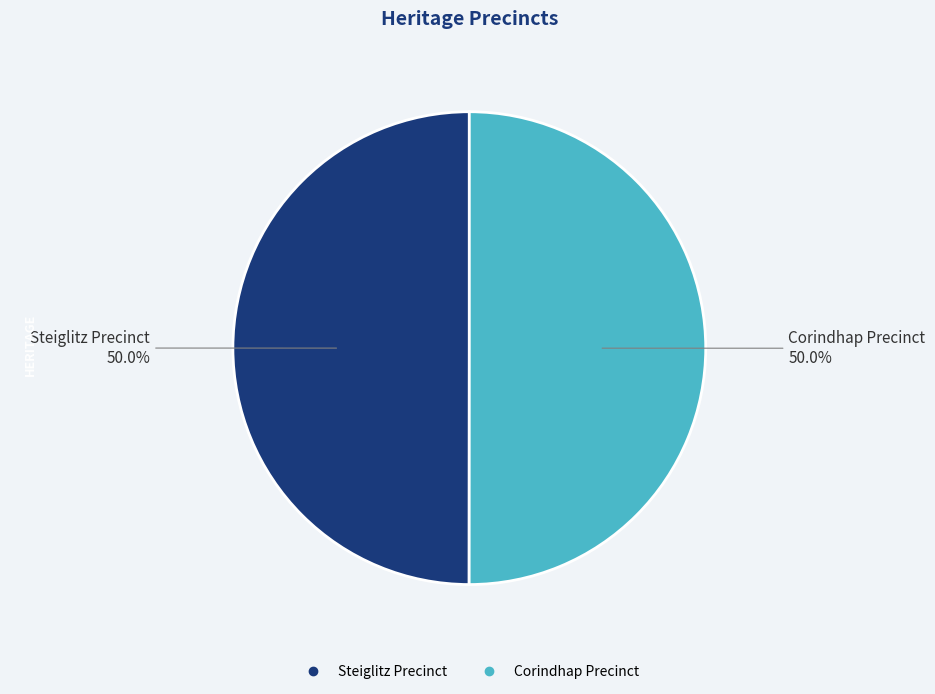

What is the ratio of the value at Corindhap Precinct to the value at Steiglitz Precinct?

1.0